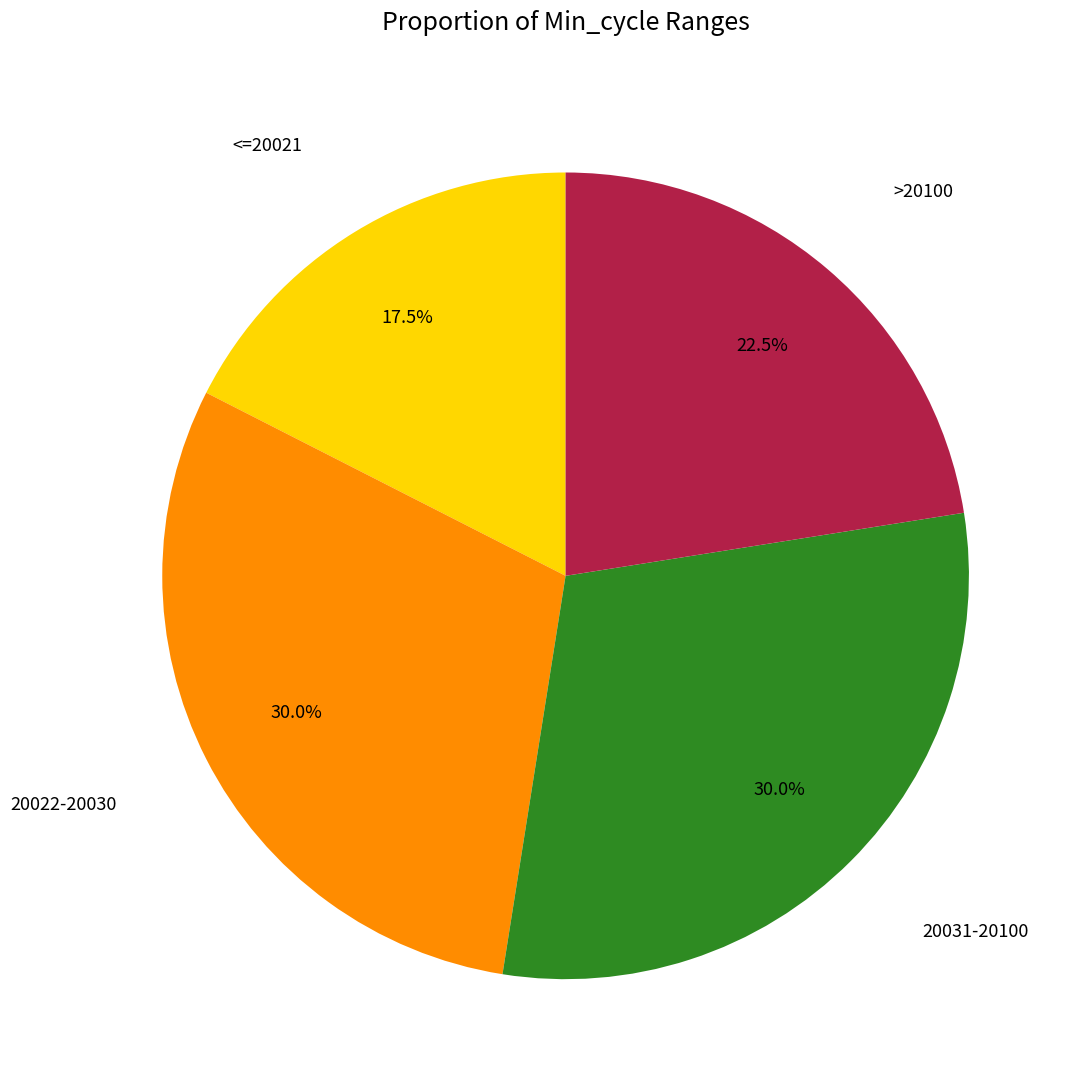

Does any single category account for the majority?

No